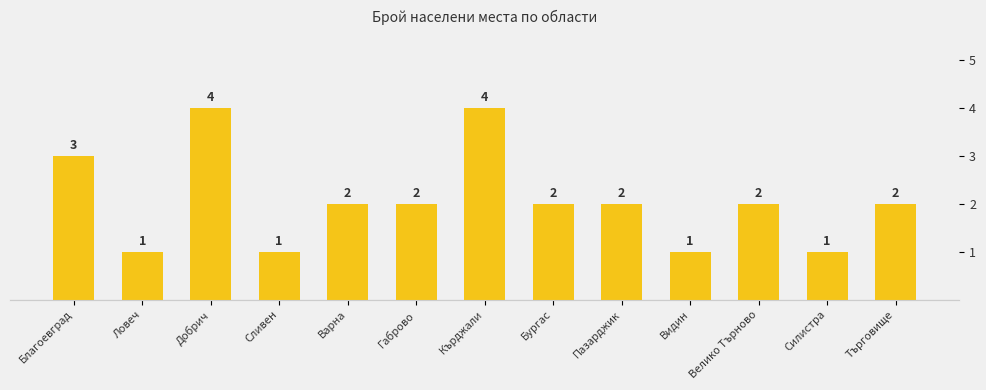

How many data points are above 2?

3